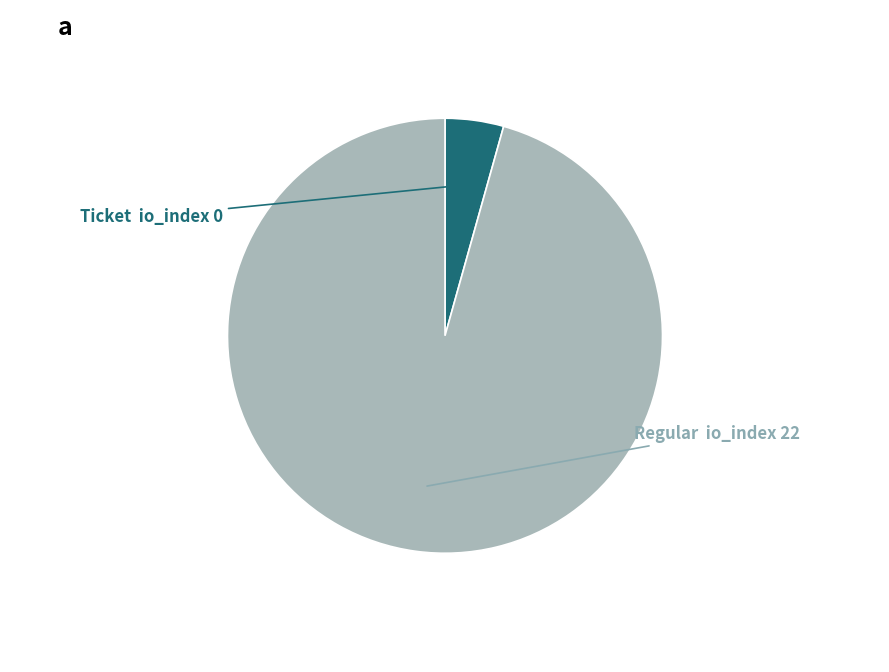

Is there any slice that represents more than half of the pie?

Yes